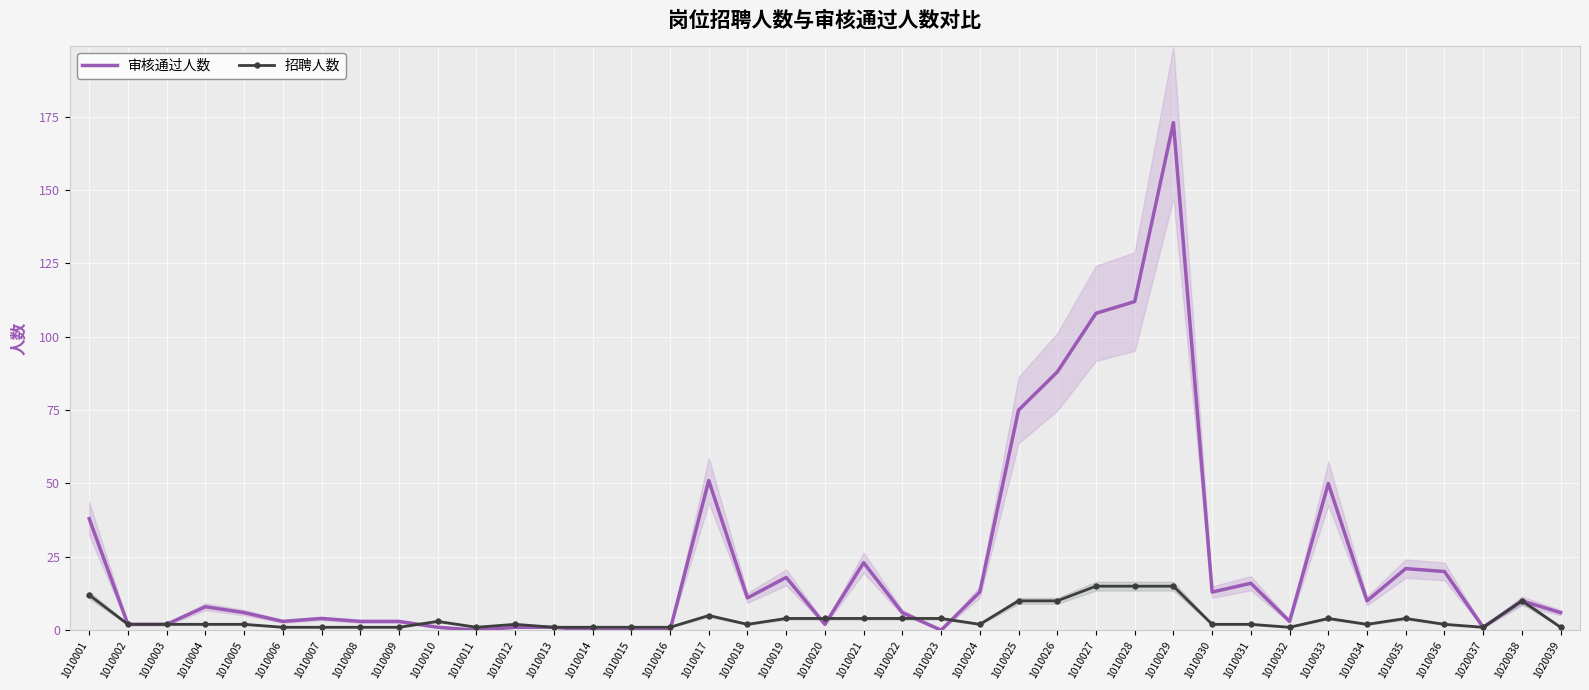

Reading left to right, what are all the values shown in this chart?

审核通过人数: 1010001=38	1010002=2	1010003=2	1010004=8	1010005=6	1010006=3	1010007=4	1010008=3	1010009=3	1010010=1	1010011=0	1010012=1	1010013=1	1010014=0	1010015=0	1010016=0	1010017=51	1010018=11	1010019=18	1010020=2	1010021=23	1010022=6	1010023=0	1010024=13	1010025=75	1010026=88	1010027=108	1010028=112	1010029=173	1010030=13	1010031=16	1010032=3	1010033=50	1010034=10	1010035=21	1010036=20	1020037=1	1020038=10	1020039=6
招聘人数: 1010001=12	1010002=2	1010003=2	1010004=2	1010005=2	1010006=1	1010007=1	1010008=1	1010009=1	1010010=3	1010011=1	1010012=2	1010013=1	1010014=1	1010015=1	1010016=1	1010017=5	1010018=2	1010019=4	1010020=4	1010021=4	1010022=4	1010023=4	1010024=2	1010025=10	1010026=10	1010027=15	1010028=15	1010029=15	1010030=2	1010031=2	1010032=1	1010033=4	1010034=2	1010035=4	1010036=2	1020037=1	1020038=10	1020039=1